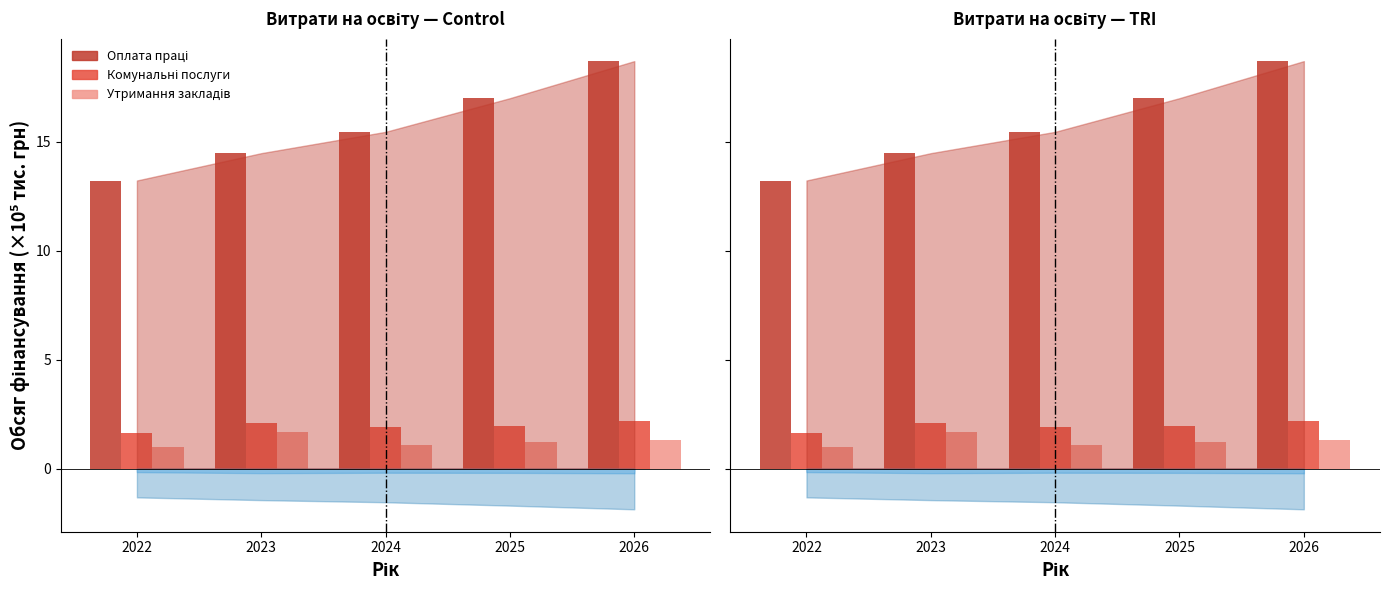

Is it true that Комунальні послуги equals 2.0 at 2025?

True